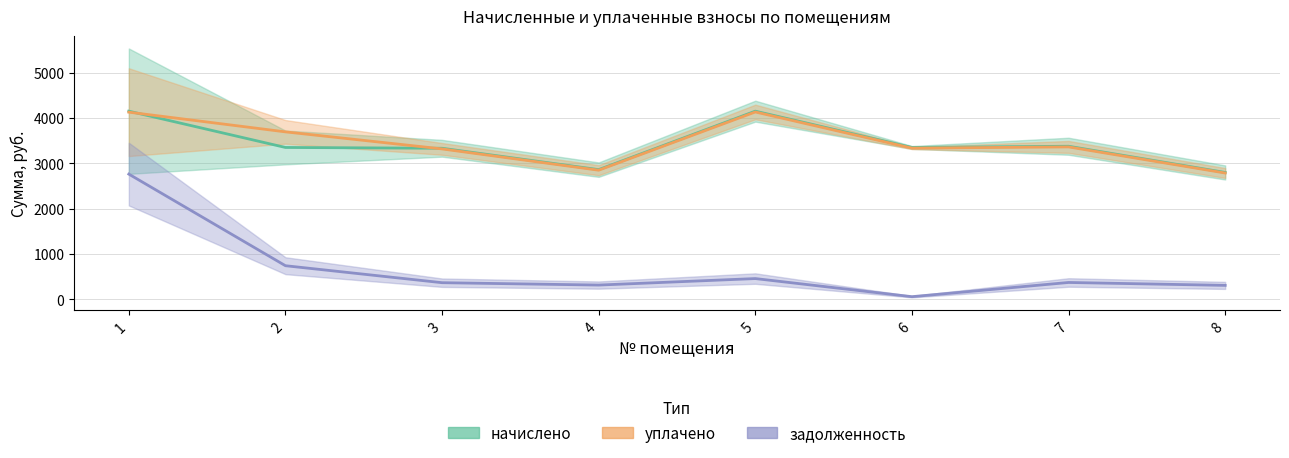

Which category has the lowest value in the задолженность series?

6